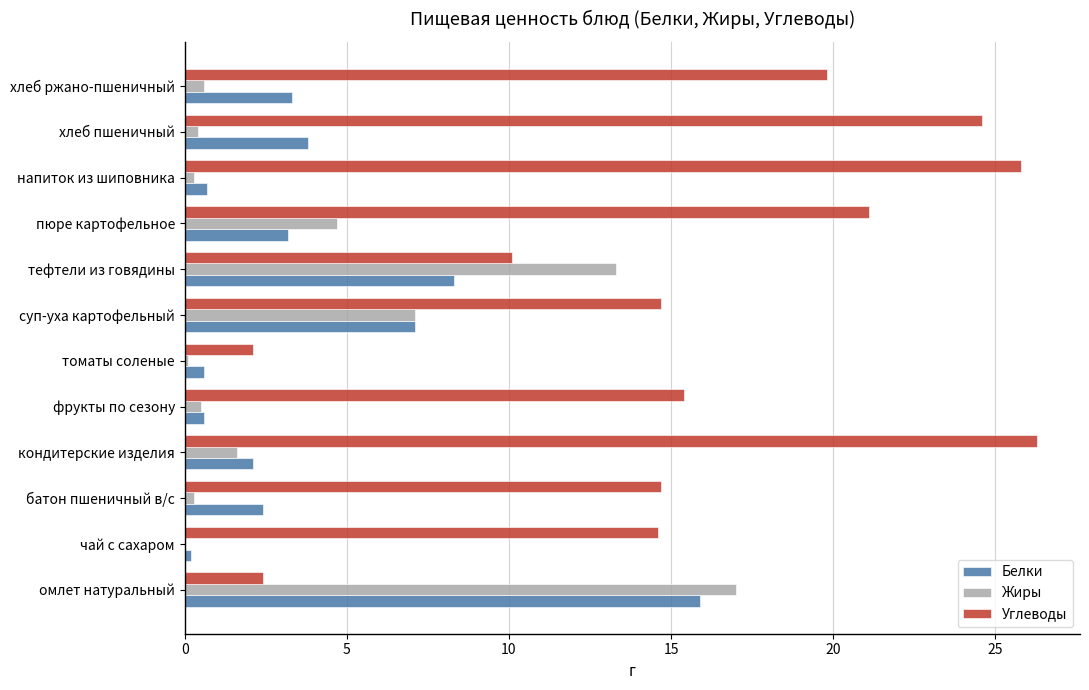

Between фрукты по сезону and пюре картофельное, which series saw the biggest shift?

Углеводы